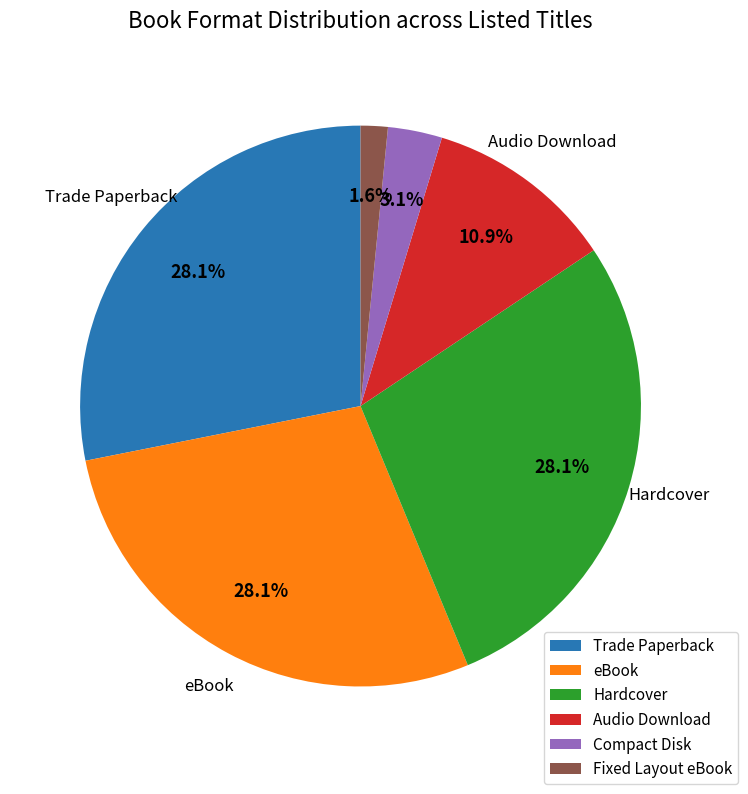

To the nearest percent, what is the difference between the Audio Download and eBook slice percentages?

17%